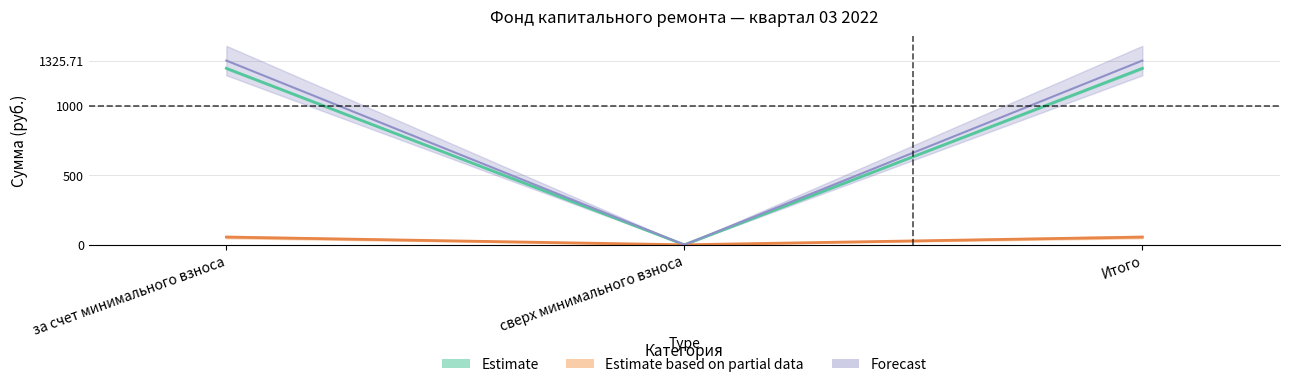

At which label is Остаток на начало closest to 634?

сверх минимального взноса